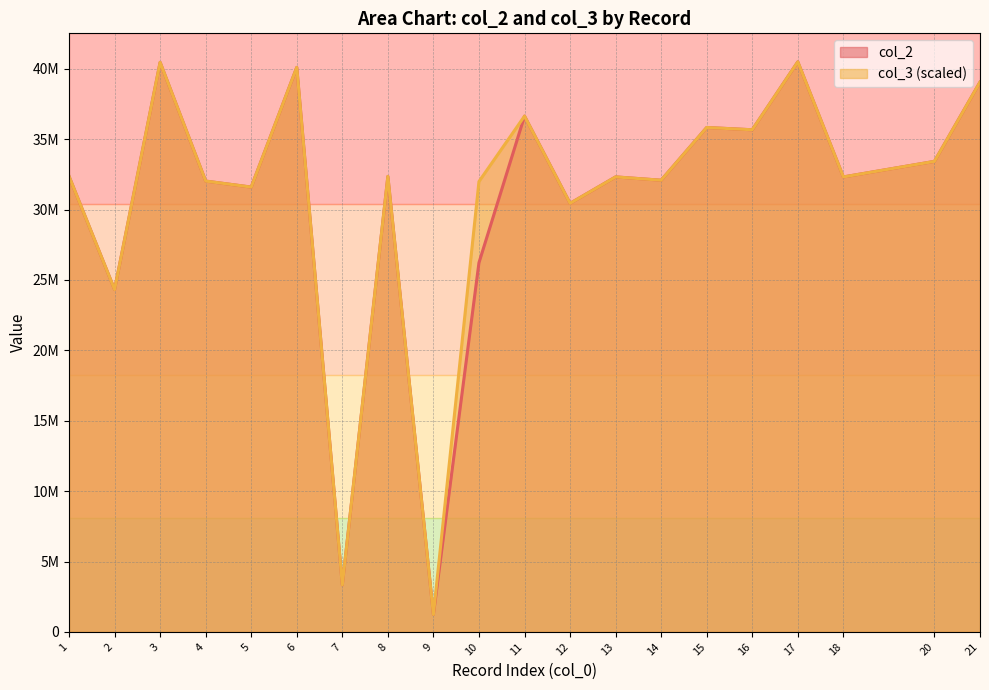

What are all the series names shown in the legend?

col_2, col_3 (scaled)